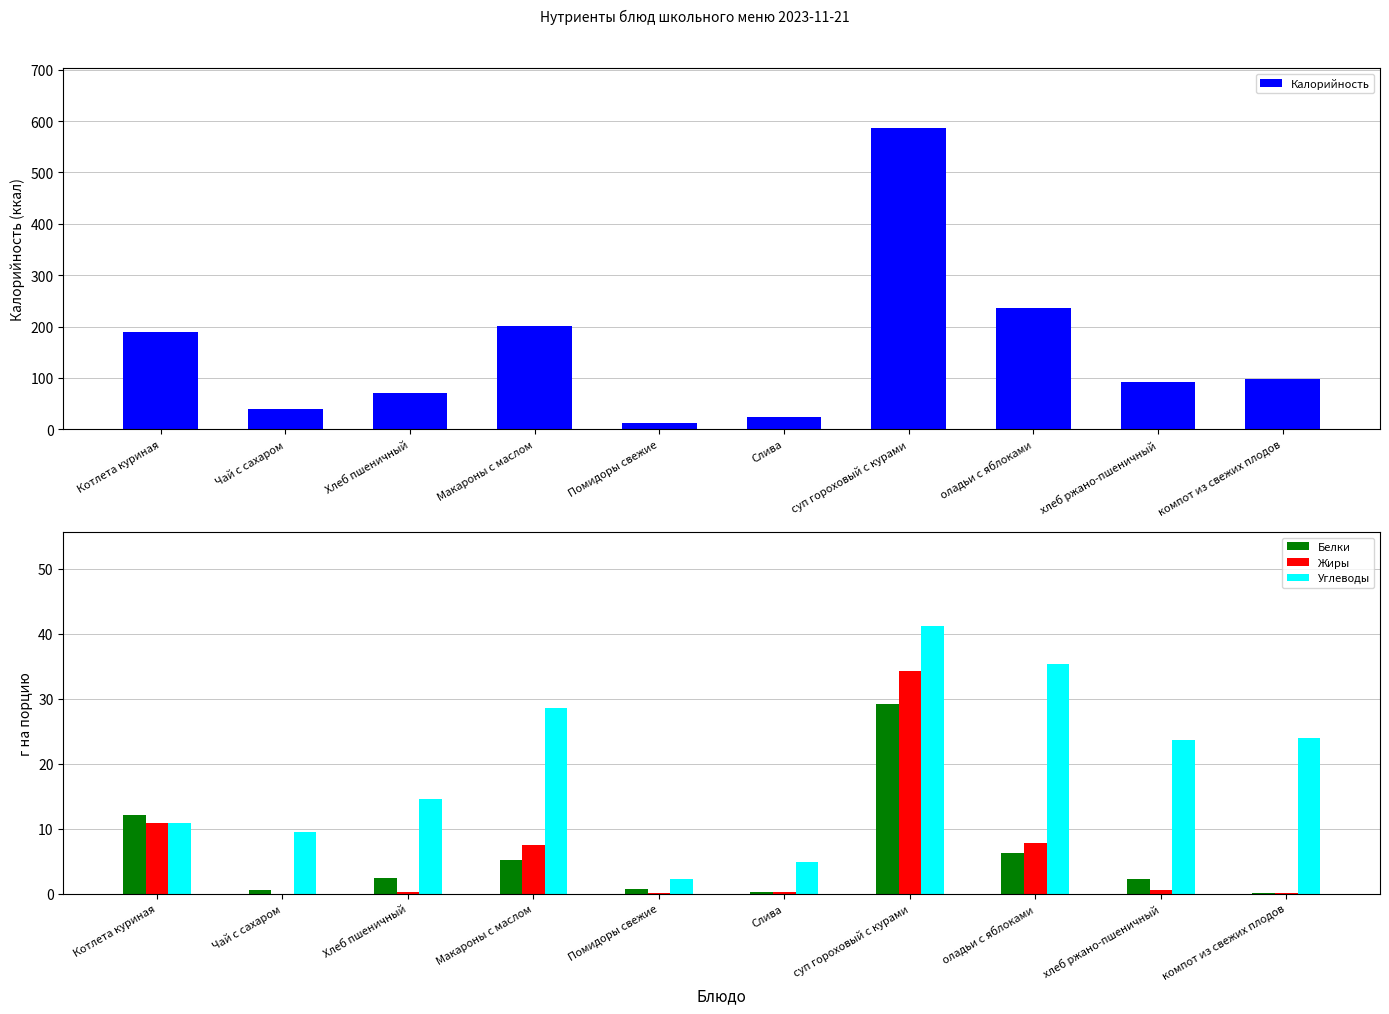

What position from the right is компот из свежих плодов?

1